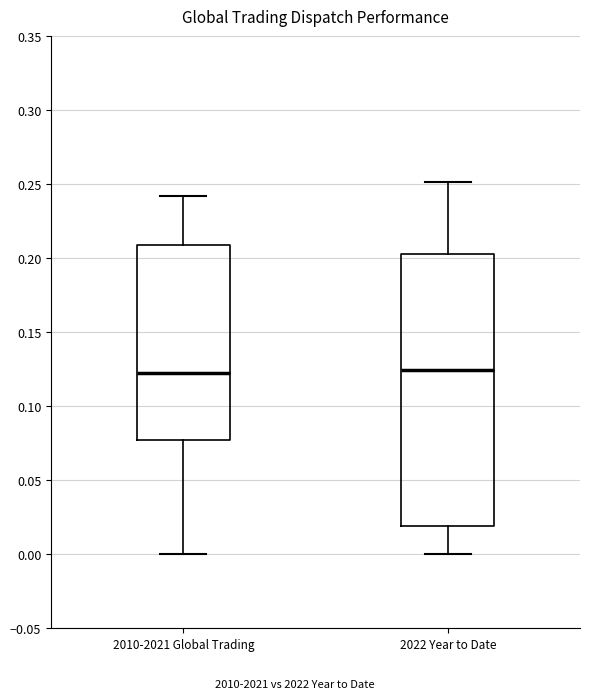

Reading left to right, transcribe this box plot: for each box, give where its median line is, the range the box spans, and where its two whiskers end, as read against the y-axis. The values are not printed on the chart, so give them approximately, as read against the axis.

2010-2021 Global Trading: median 0.120, box 0.075 to 0.210, whiskers 0.000 to 0.240
2022 Year to Date: median 0.125, box 0.020 to 0.205, whiskers 0.000 to 0.250